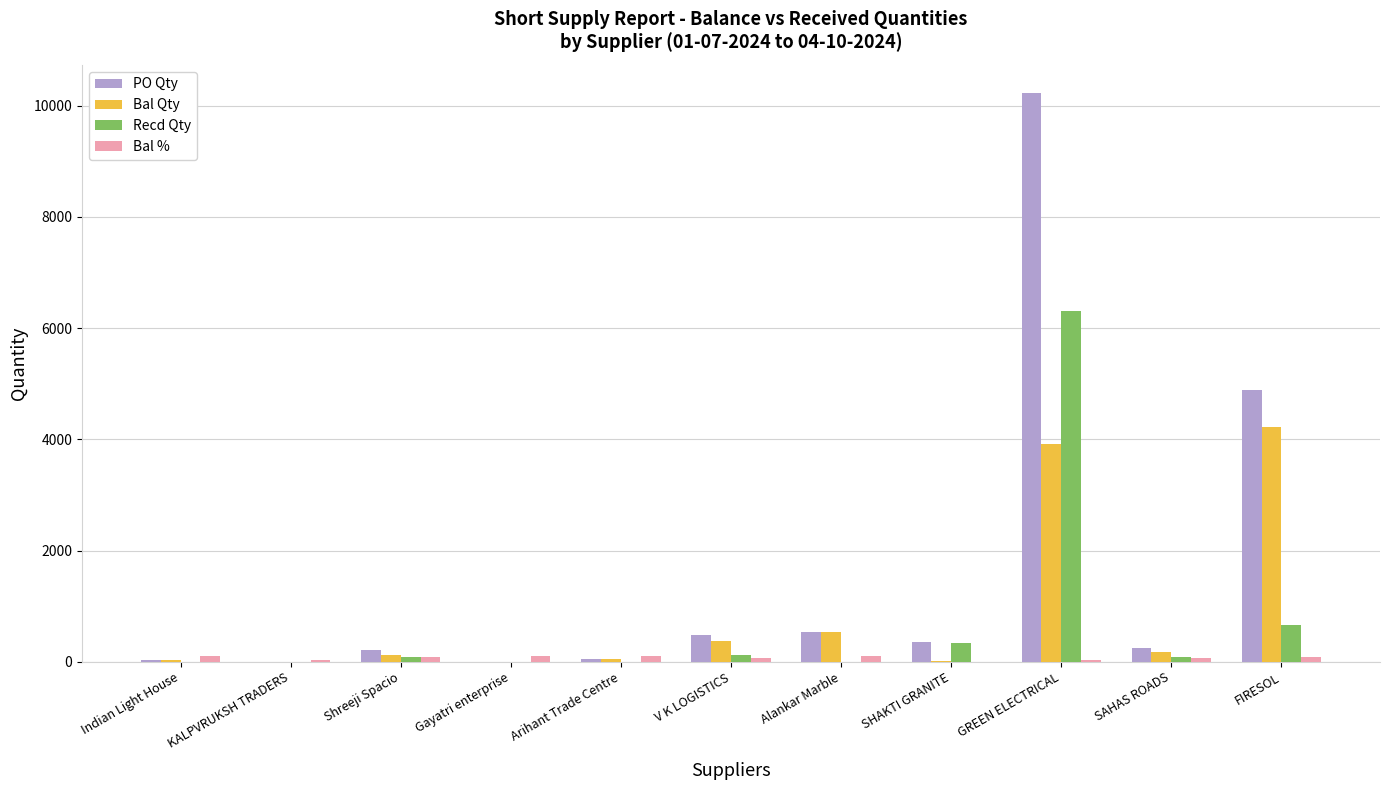

What is the spread (max minus min) of values at Gayatri enterprise?

100.0